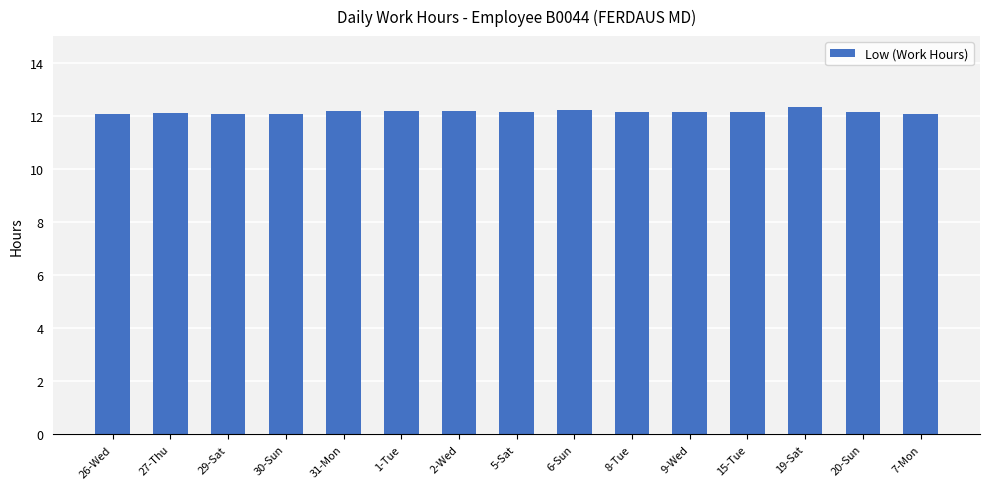

The chart shows a value of 19.9 at 26-Wed. True or false?

False